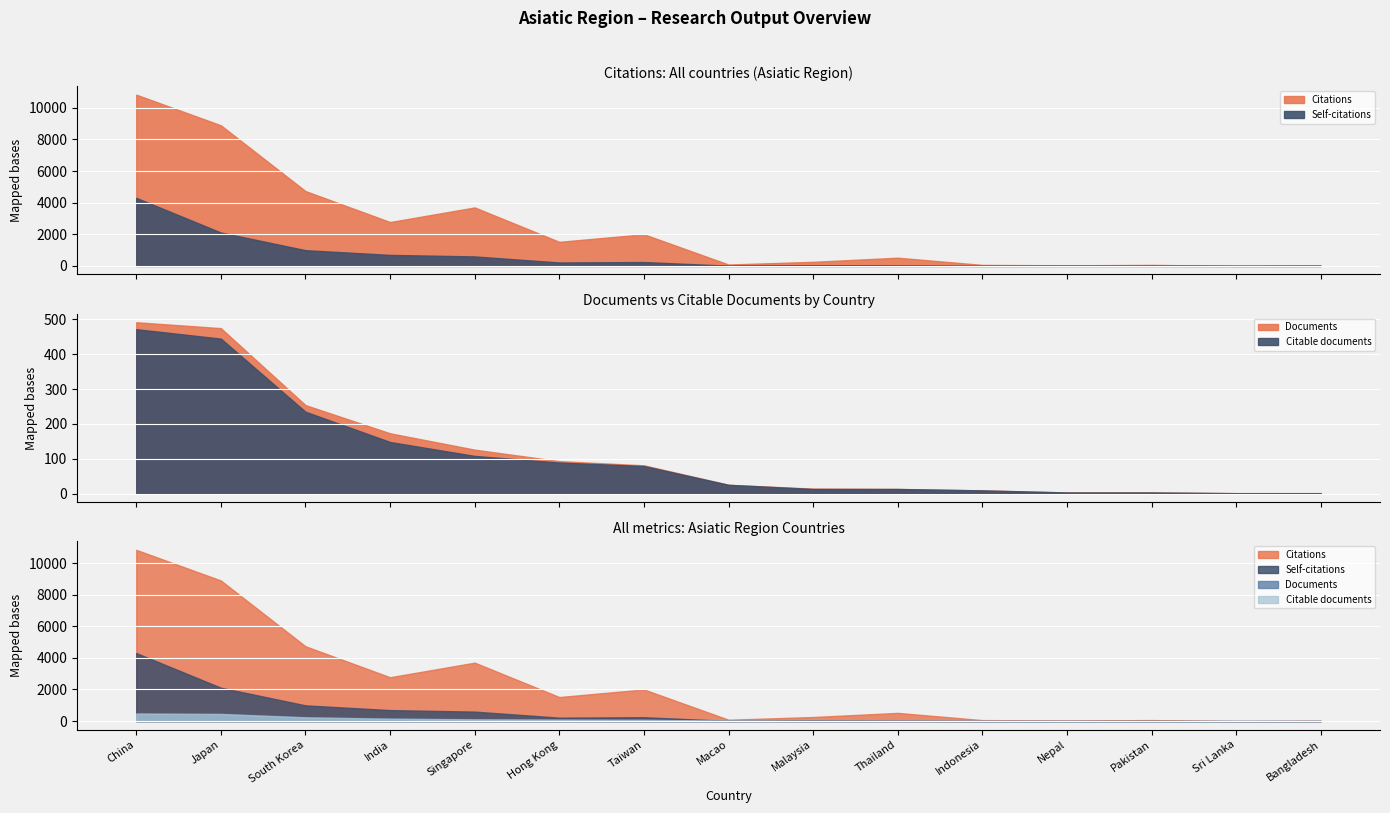

What is the sum of the Documents values at South Korea and India?

427